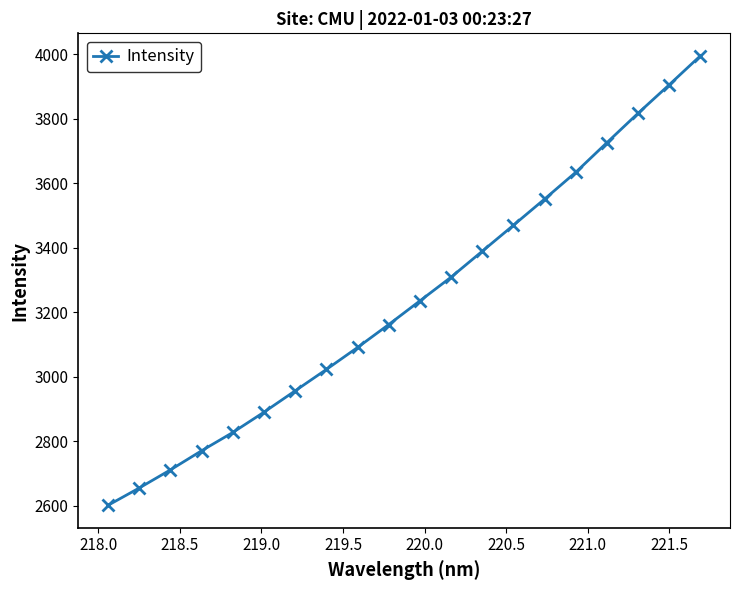

How many data points are less than 3234?

10